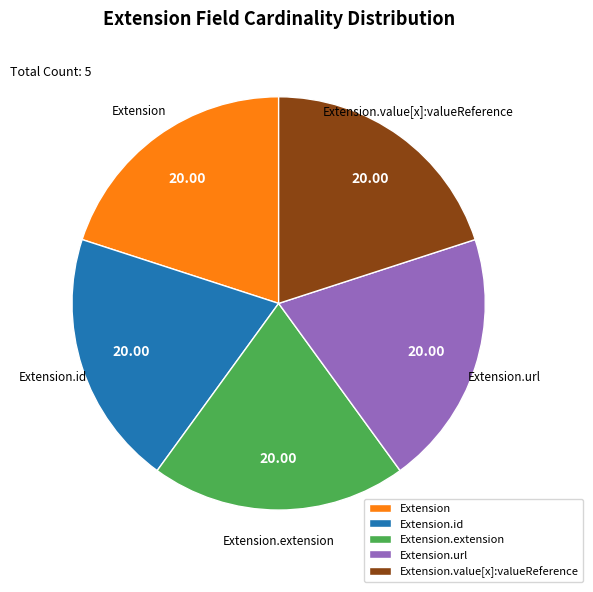

Combined, do Extension.value[x]:valueReference and Extension account for over 50%?

No